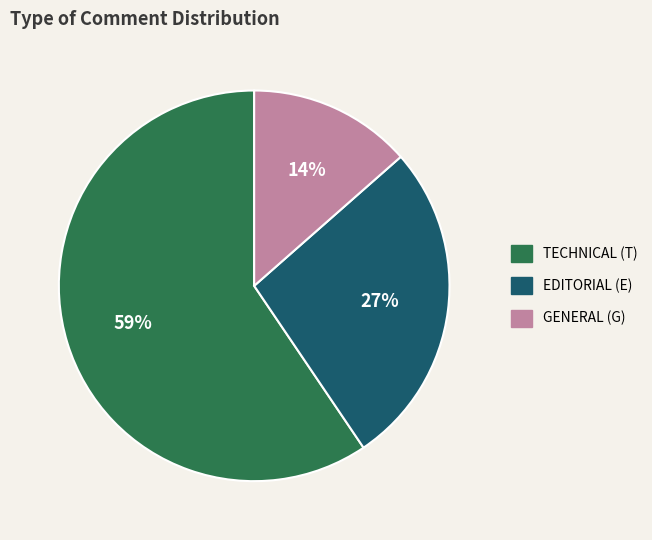

To the nearest percent, what is the average slice percentage?

33%